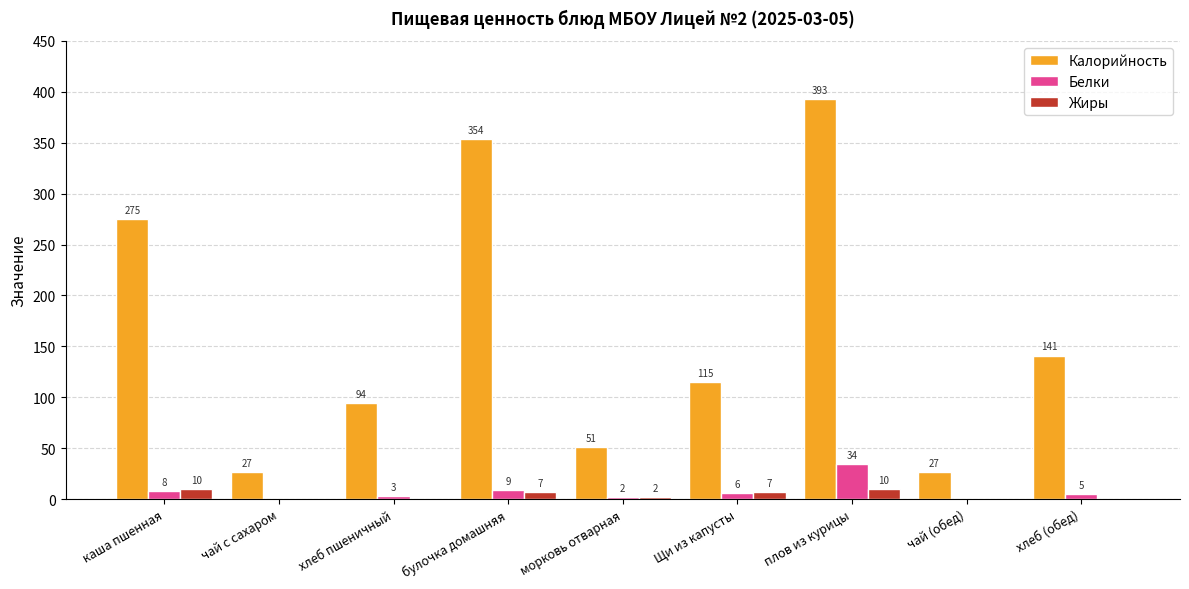

Are the bars grouped side by side (vs. stacked)?

Yes